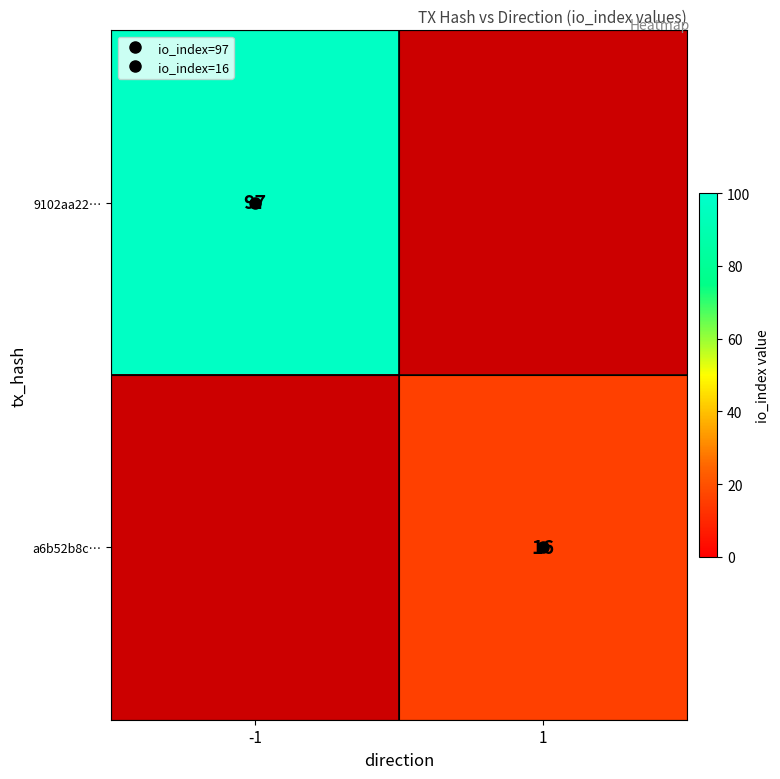

Count the number of data series in this chart.

2